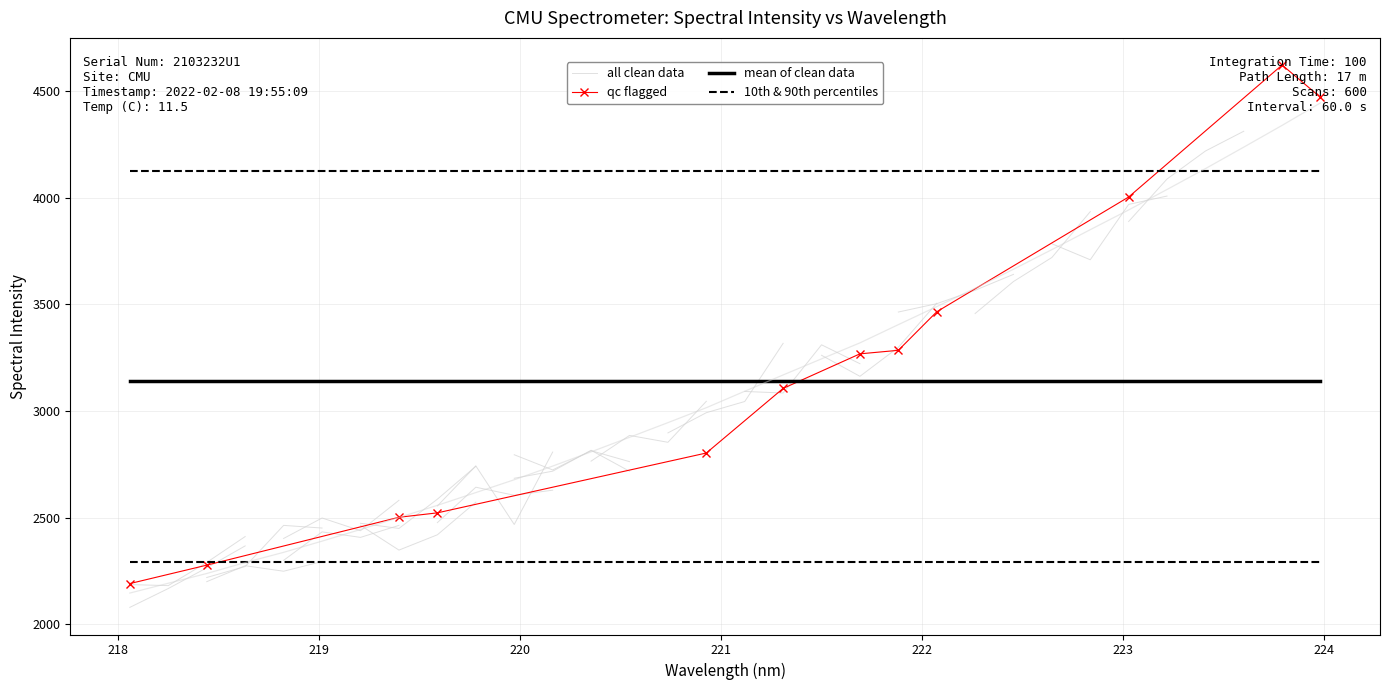

Rank the categories by value from highest to lowest.

223.9802, 223.7895, 223.5987, 223.408, 223.2172, 223.0264, 222.8355, 222.6447, 222.4538, 222.263, 222.0721, 221.8812, 221.6902, 221.4993, 221.3083, 221.1174, 220.9264, 220.7354, 220.5444, 220.3533, 220.1623, 219.9712, 219.7801, 219.589, 219.3979, 219.2067, 219.0156, 218.8244, 218.6332, 218.442, 218.2508, 218.0596